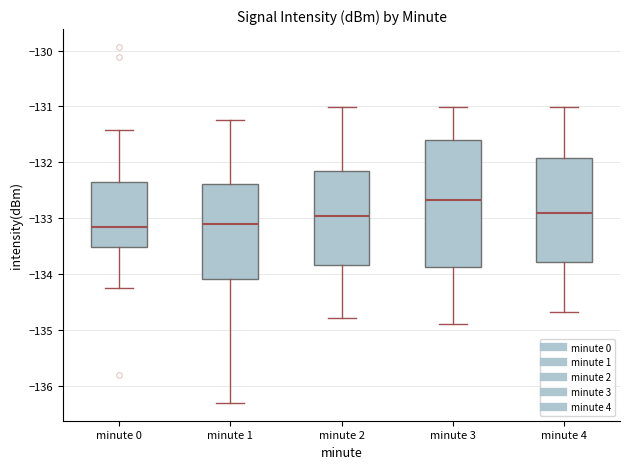

Which box is the tallest, from its lower edge to its upper edge?

minute 3